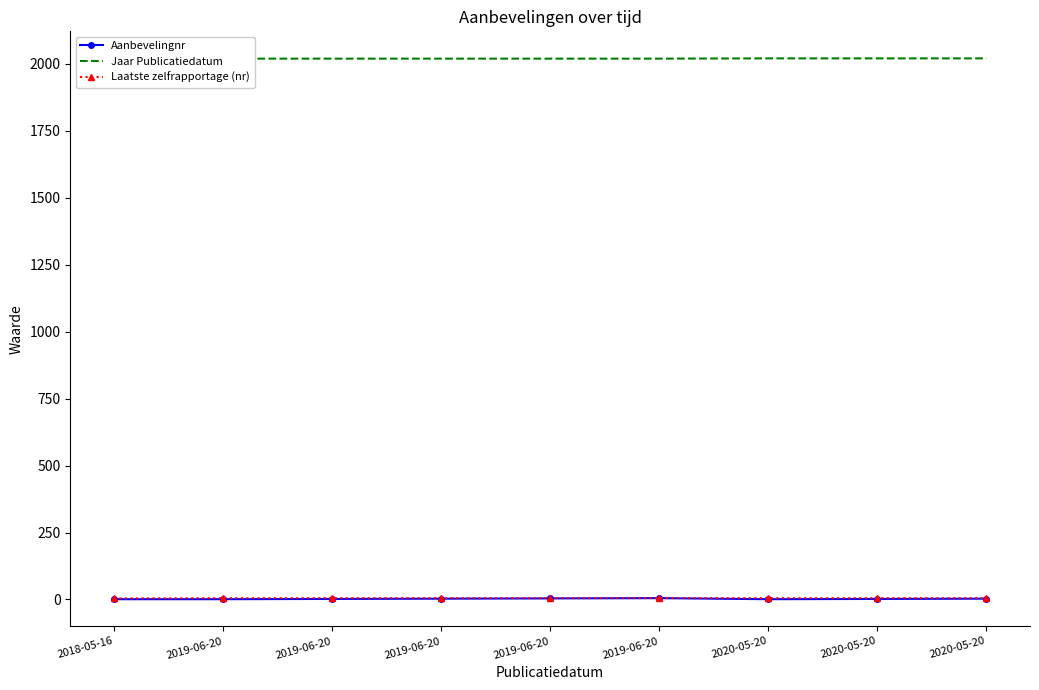

Which series has the largest range (max minus min)?

Aanbevelingnr